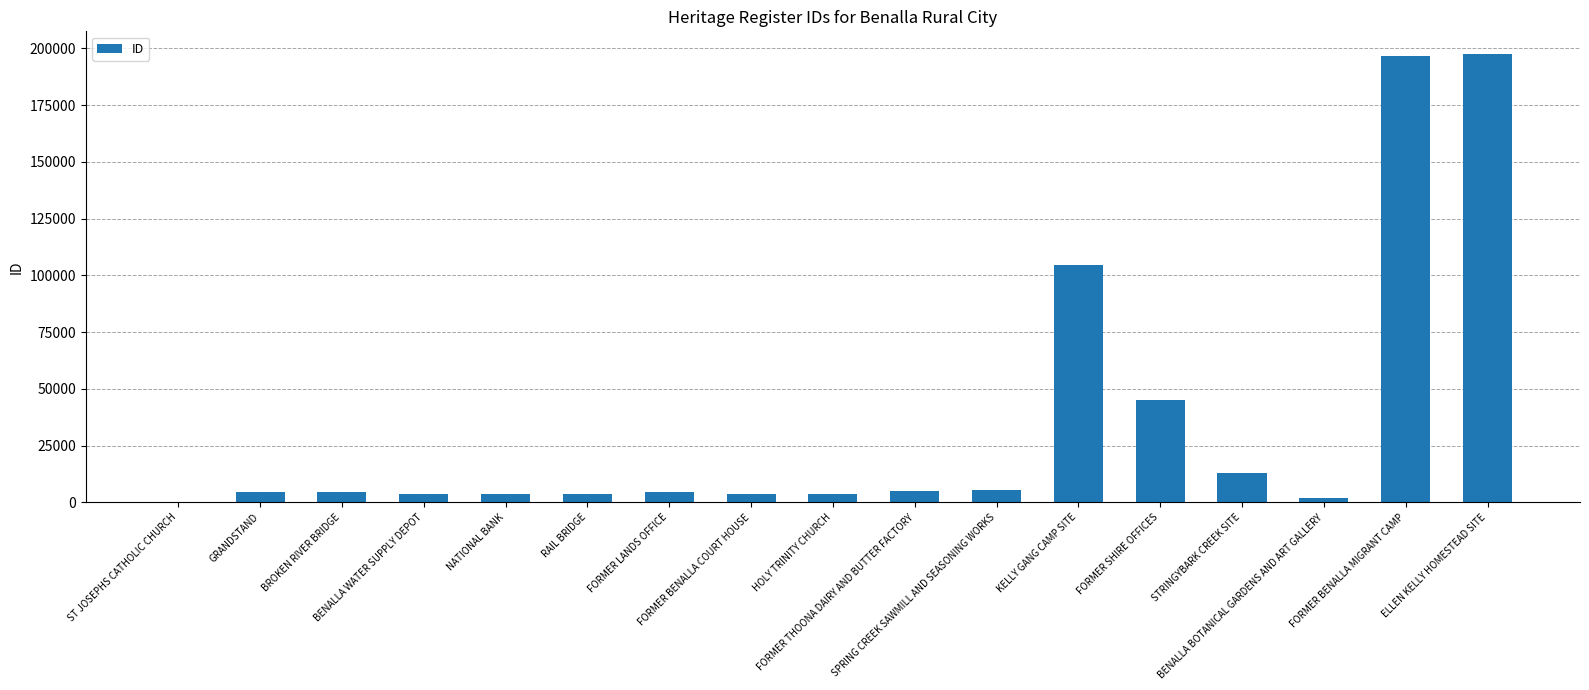

What is the maximum value shown in the chart?

197646